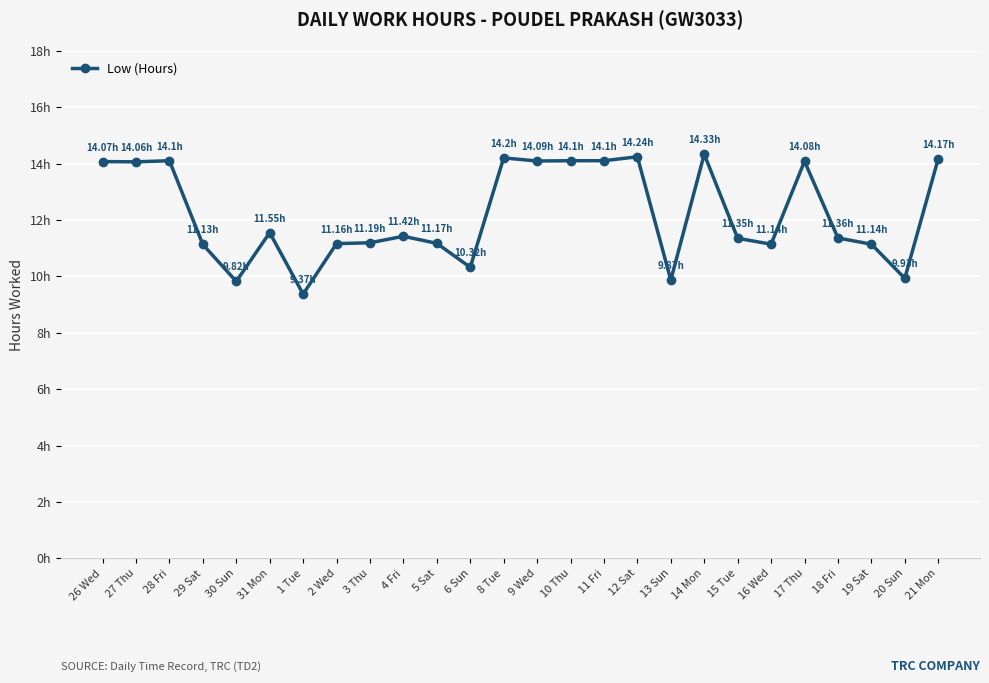

Does the chart have visible grid lines?

Yes